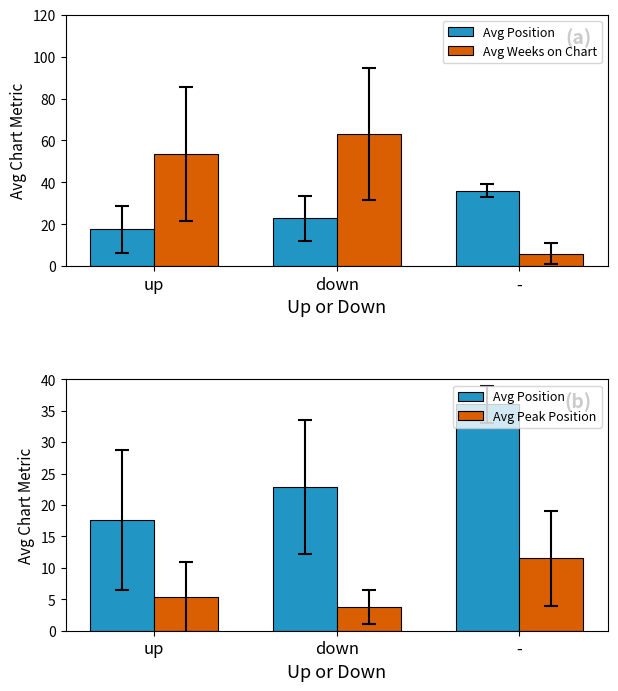

The Avg Position series shows 12.5 at down. True or false?

False